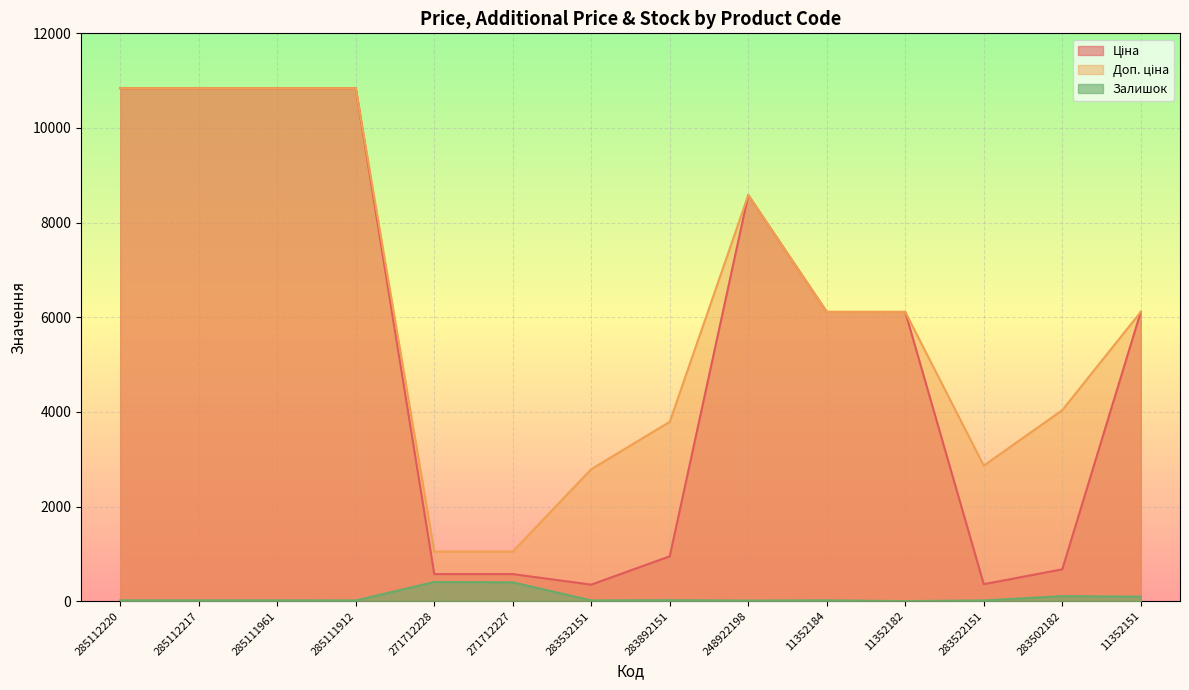

Is it true that Залишок equals 15.0 at 285111912?

True